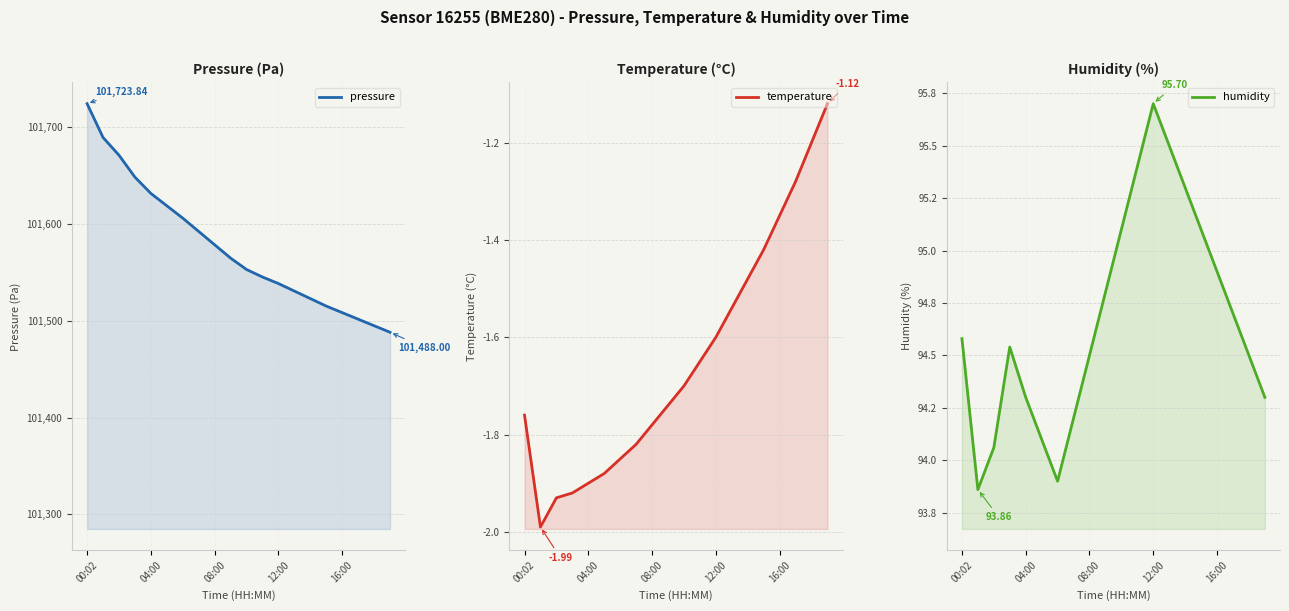

At which label does pressure first exceed 101564?

00:02